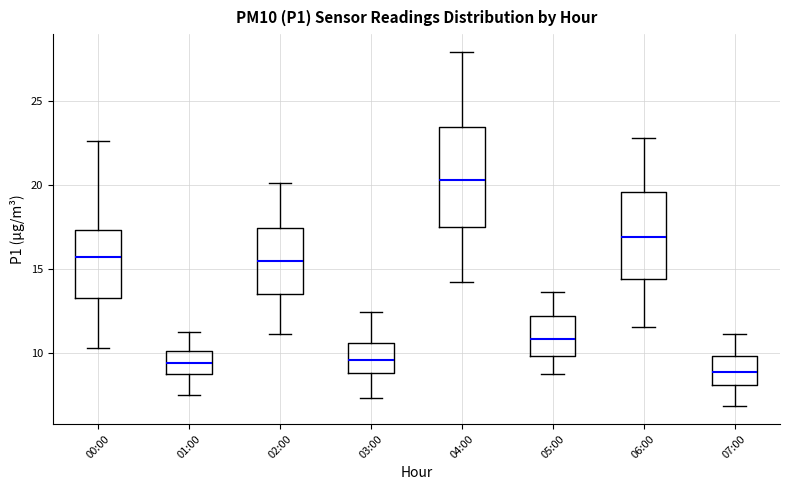

Where is the lower edge of the box for 07:00 on the y-axis? The values are not printed on the chart, so give them approximately, as read against the axis.

8.0